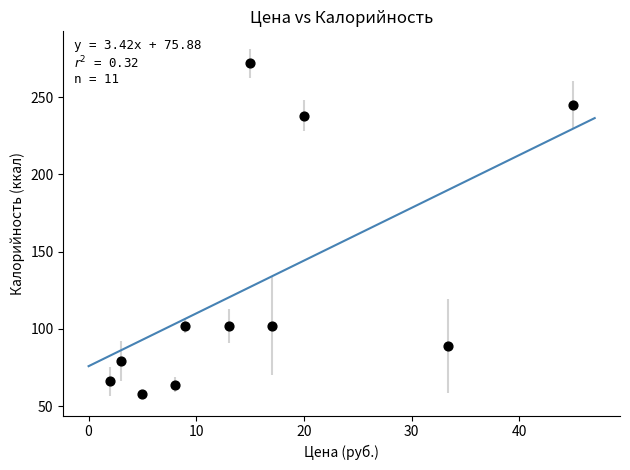

What is the range of Y values (max minus min)?

214